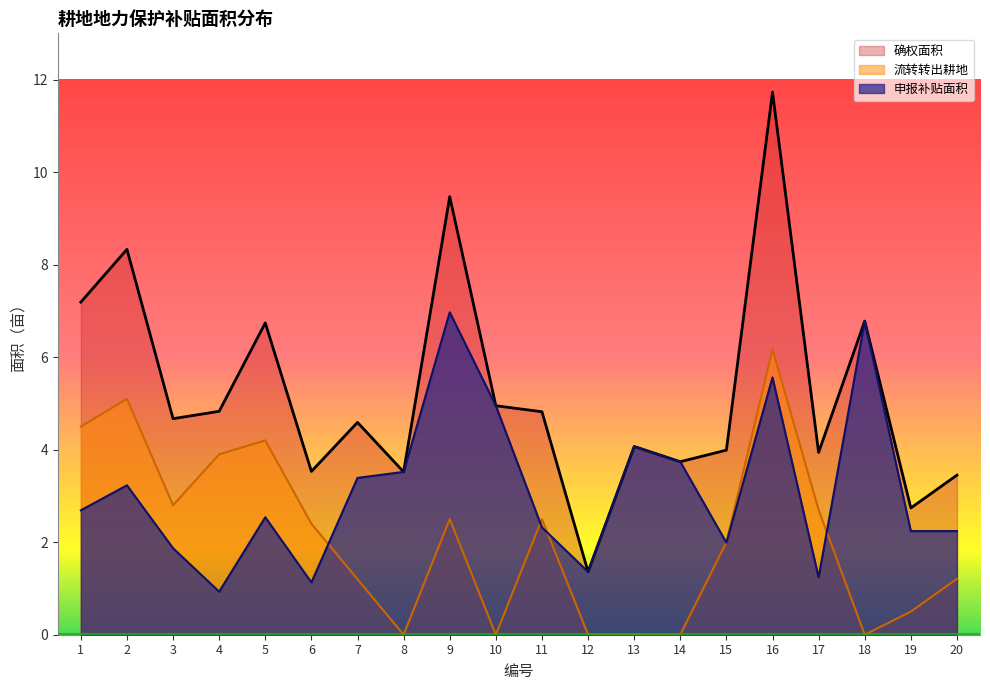

What is the average value of the 确权面积 series?

5.2